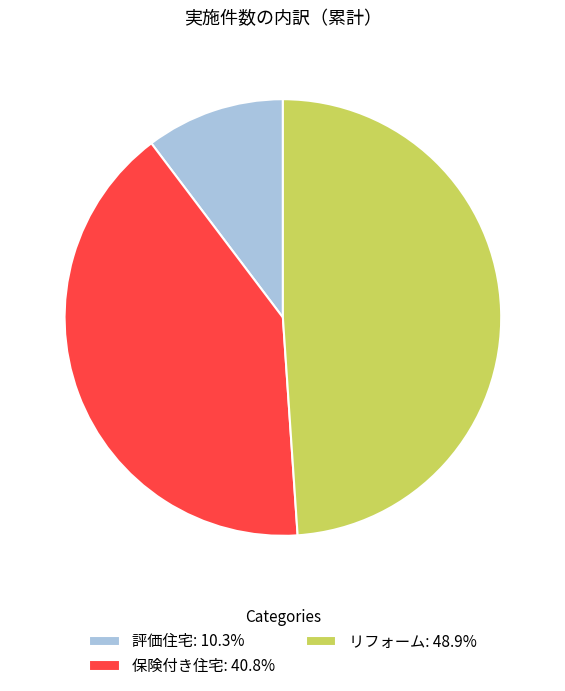

Do リフォーム: 48.9% and 評価住宅: 10.3% together represent more than half of the pie?

Yes